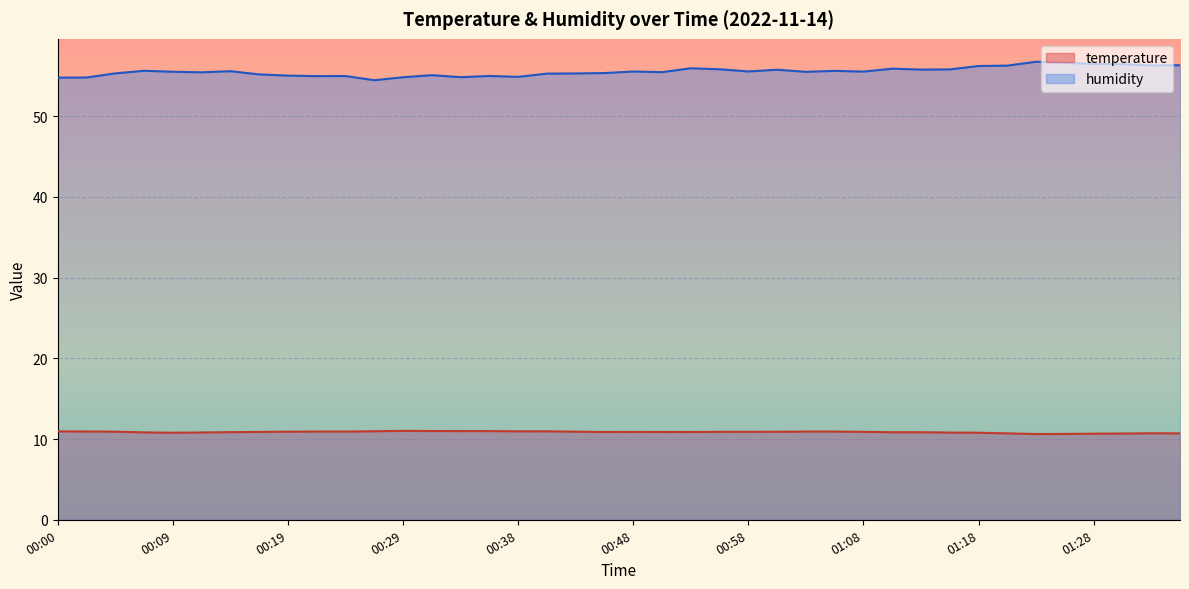

Which series has the widest spread of values?

humidity